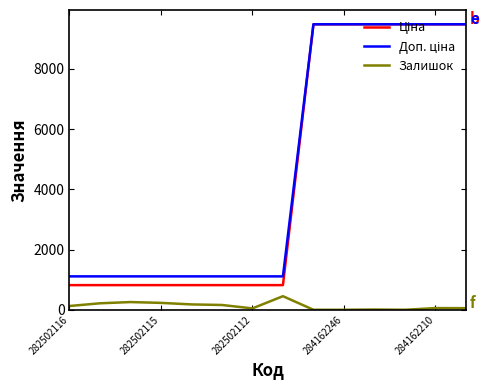

How many lines are shown in the chart?

3